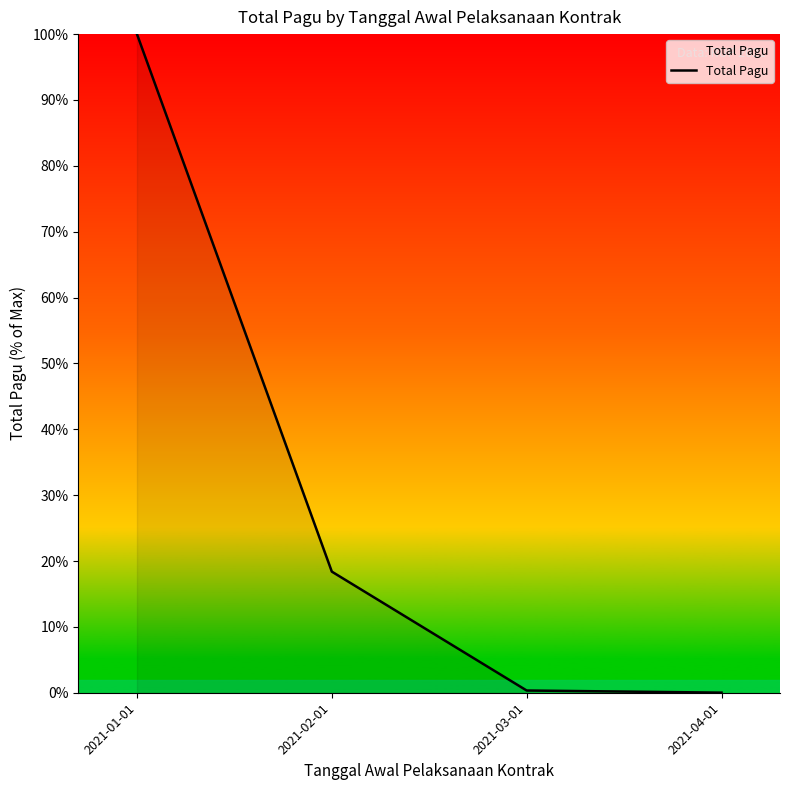

The value at 2021-01-01 is 100.0. True or false?

True